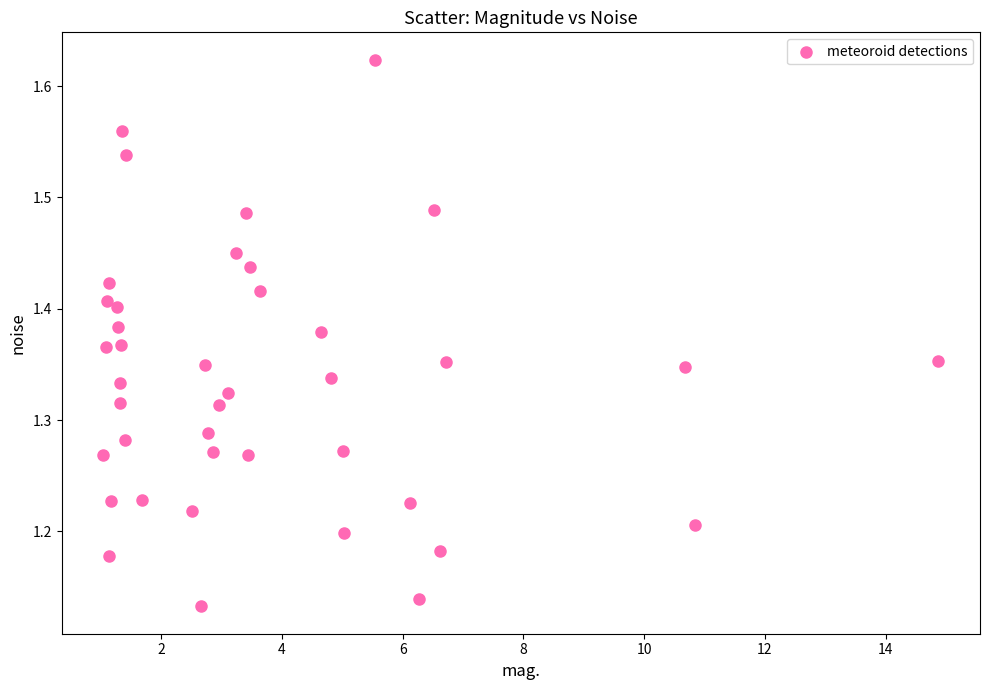

What is the range of Y values (max minus min)?

0.5